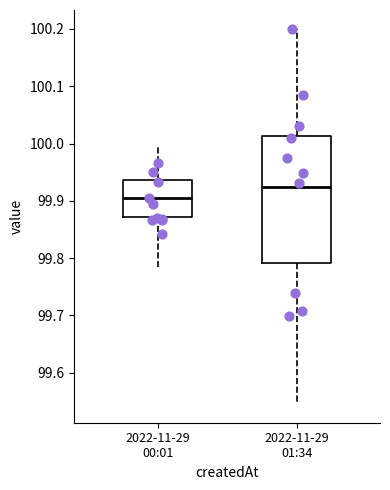

Which box has the highest median line?

2022-11-29 01:34